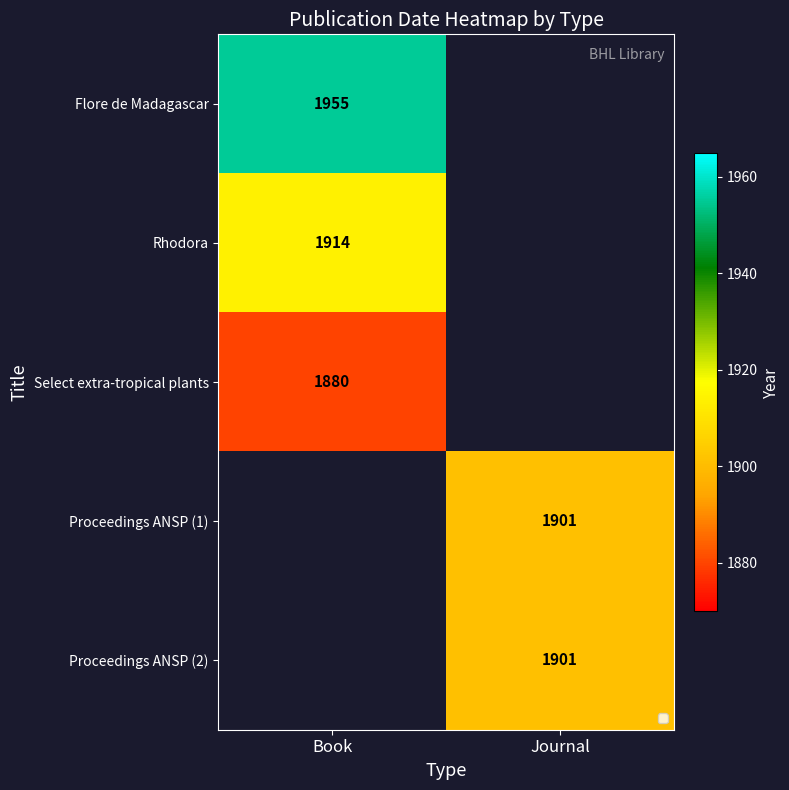

True or false: Rhodora has a value of 1914 at Book.

True